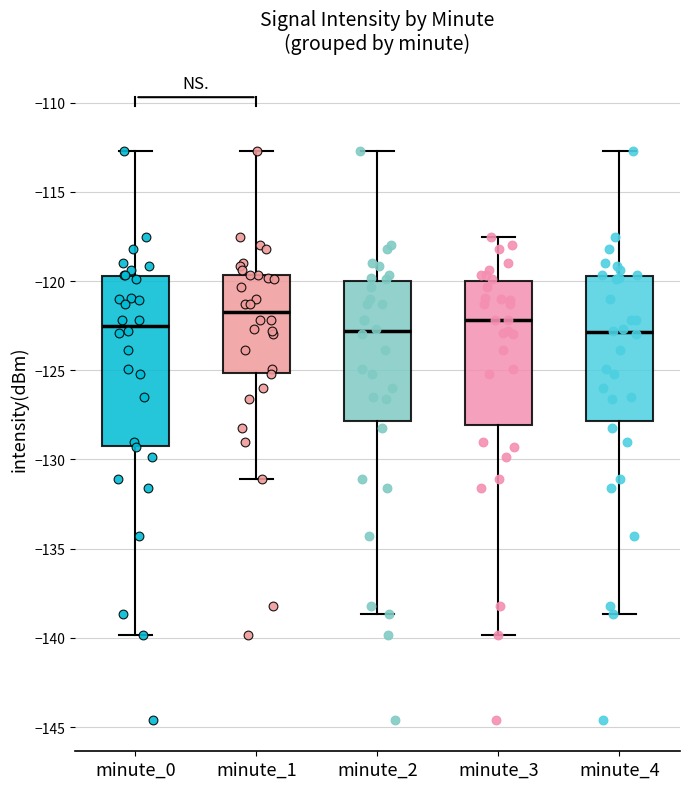

Reading left to right, read every box against the y-axis: the position of its median line, the range the box covers, and the ends of its whiskers. The values are not printed on the chart, so give them approximately, as read against the axis.

minute_0: median -122.5, box -129.0 to -119.5, whiskers -140.0 to -112.5
minute_1: median -121.5, box -125.0 to -119.5, whiskers -131.0 to -112.5
minute_2: median -123.0, box -128.0 to -120.0, whiskers -138.5 to -112.5
minute_3: median -122.0, box -128.0 to -120.0, whiskers -140.0 to -117.5
minute_4: median -123.0, box -128.0 to -119.5, whiskers -138.5 to -112.5